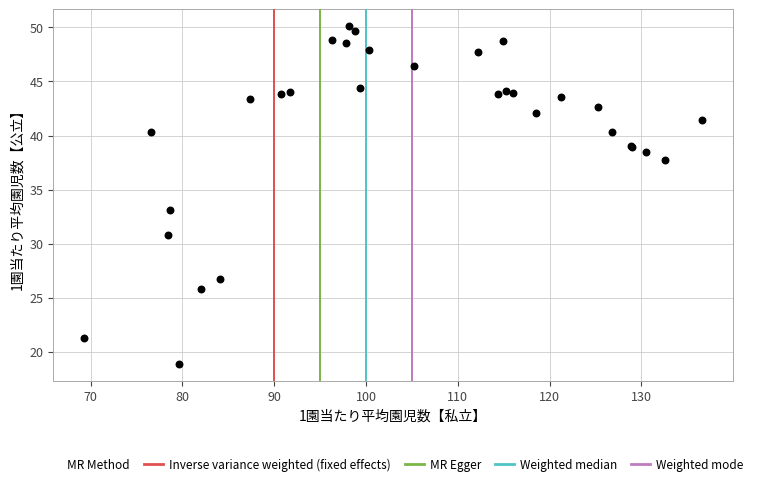

What Y value in the scatter plot is closest to 34?

33.1